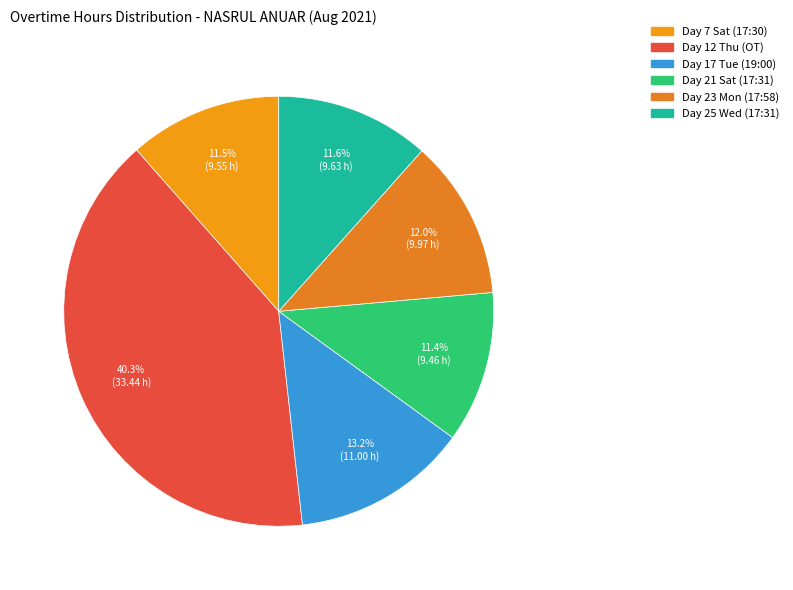

How many segments does this pie chart have?

6